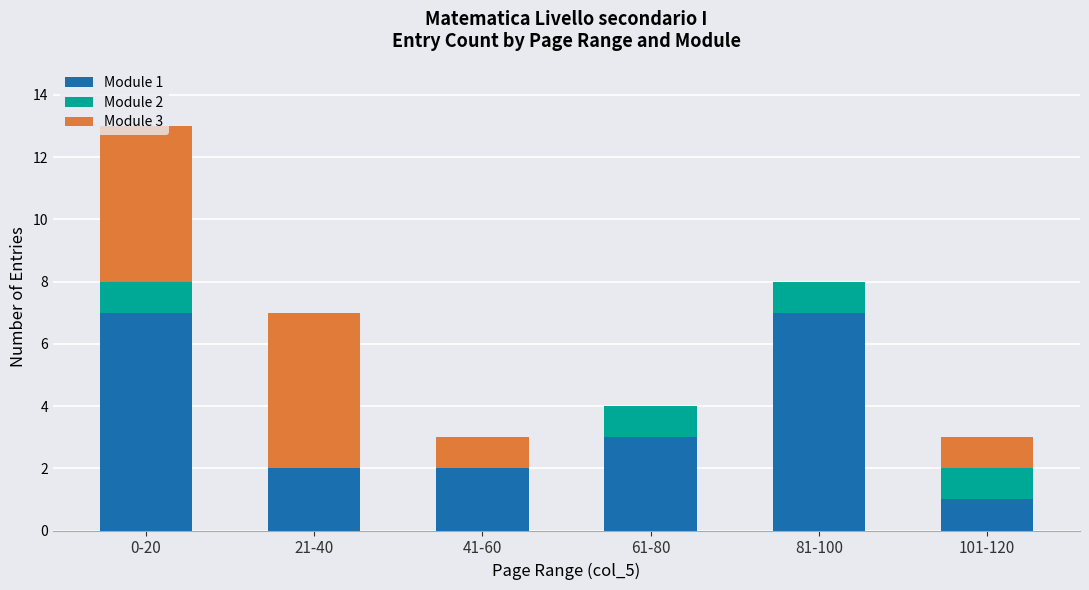

At which category is the sum across all series the highest?

0-20